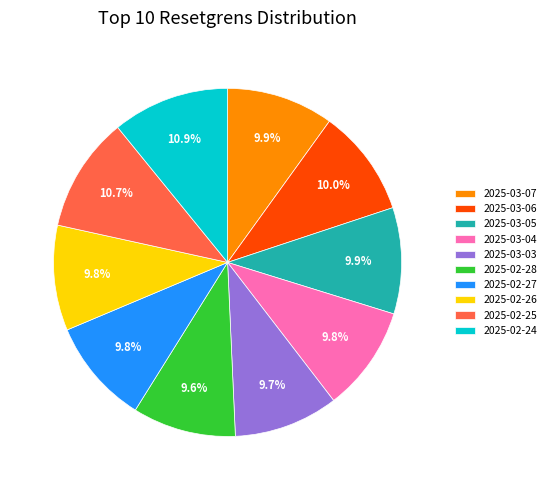

What is the total percentage of 2025-02-26 and 2025-02-27?

19.6%